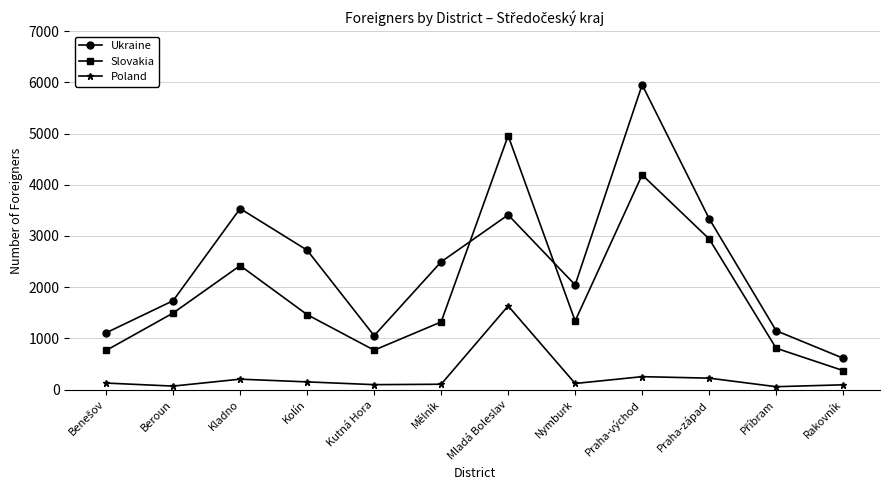

What is the average value of the Slovakia series?

1905